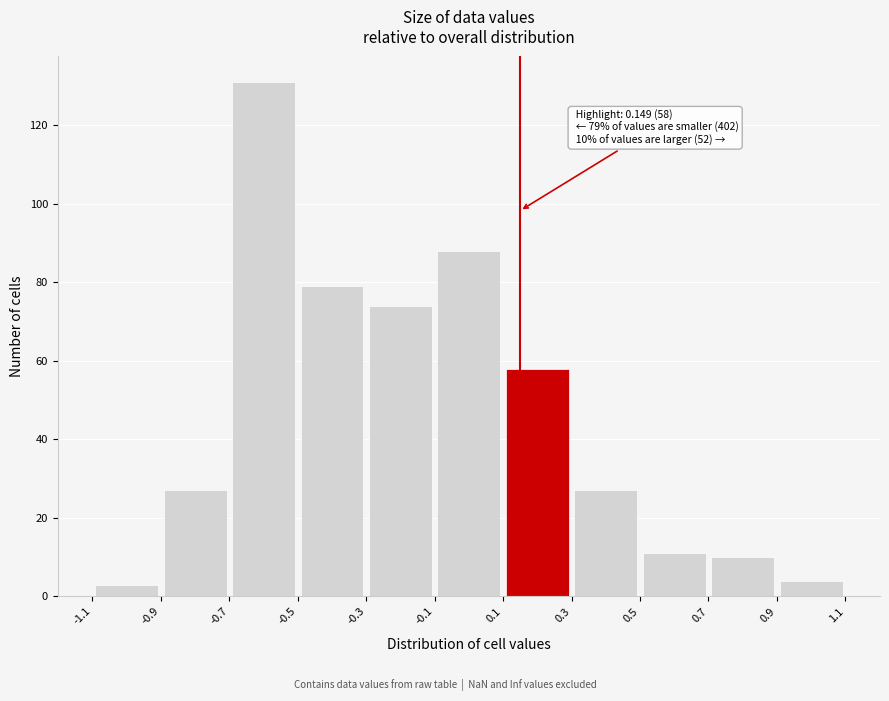

Over which range of the x-axis is the bar tallest?

-0.7 to -0.5